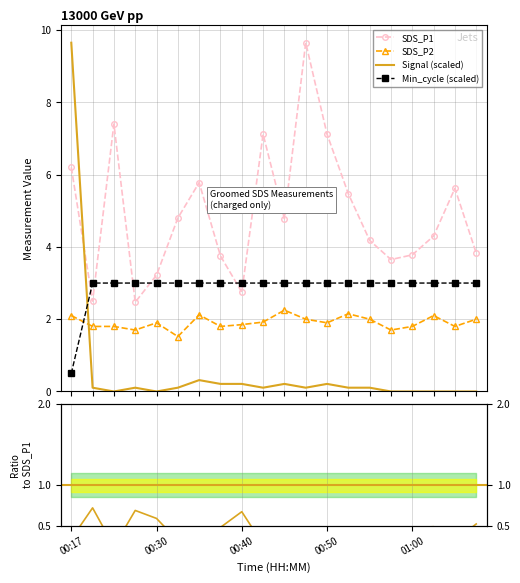

How many times do Signal and Min_cycle cross each other?

1